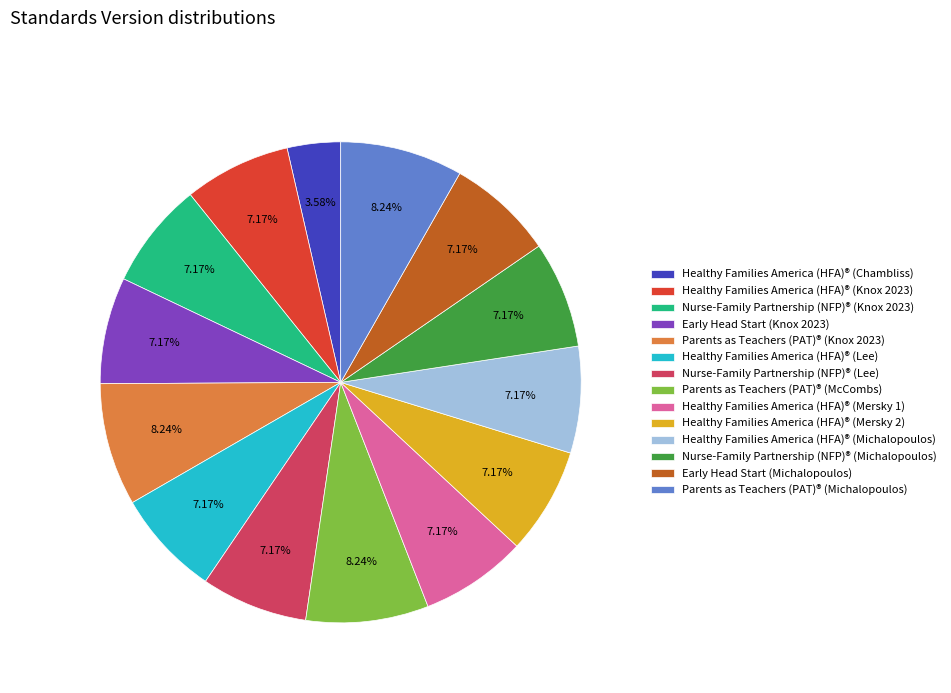

Combined, do Parents as Teachers (PAT)® (Michalopoulos) and Nurse-Family Partnership (NFP)® (Michalopoulos) account for over 50%?

No